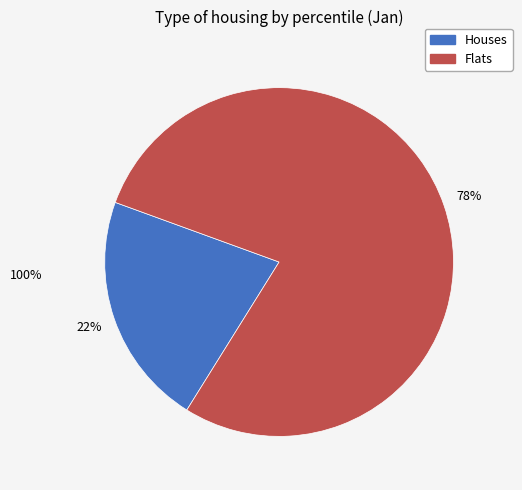

How many slices are in this pie chart?

2